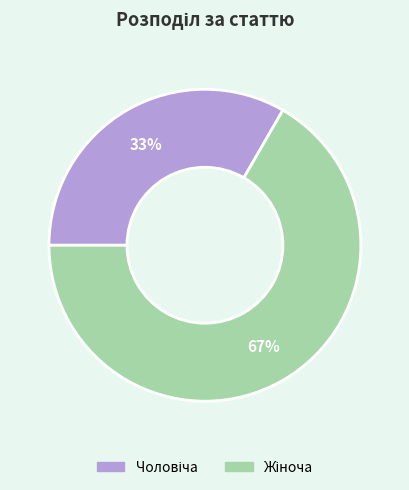

How many slices are in this pie chart?

2